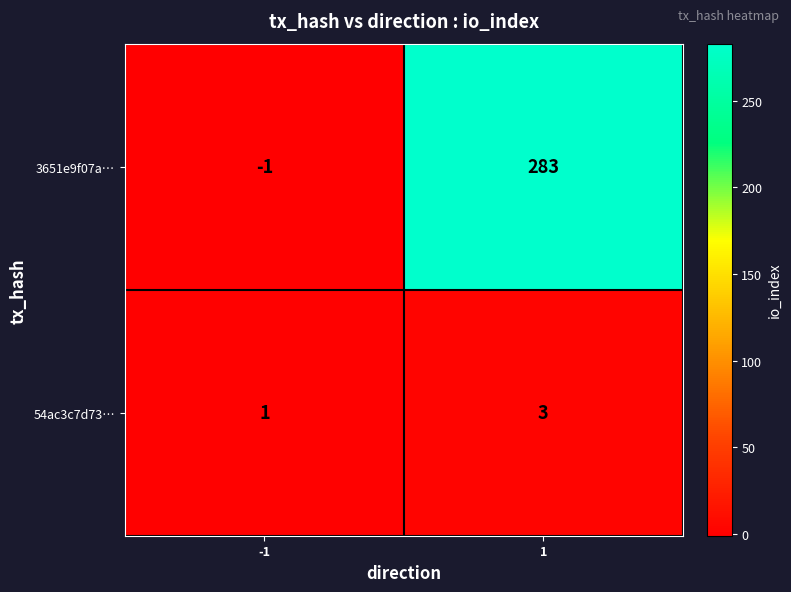

Which label corresponds to the largest value in the chart?

1